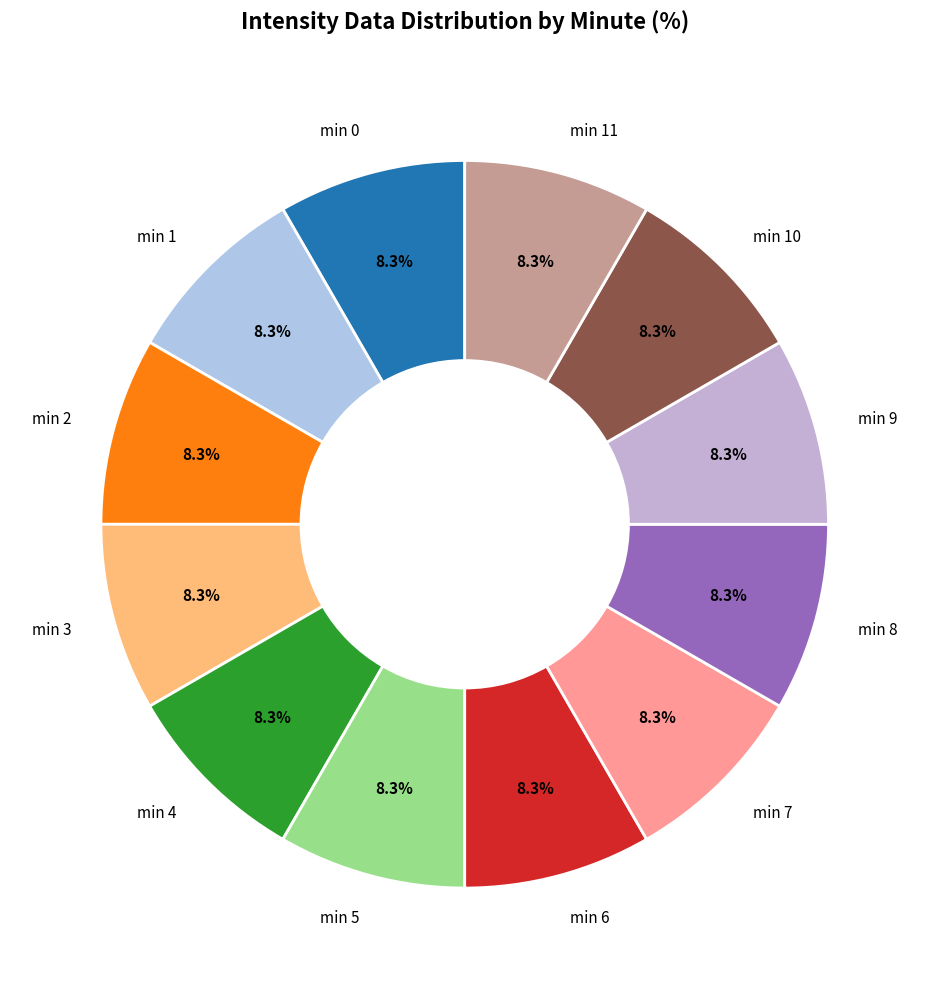

Does min 0 account for over 50% of the chart?

No